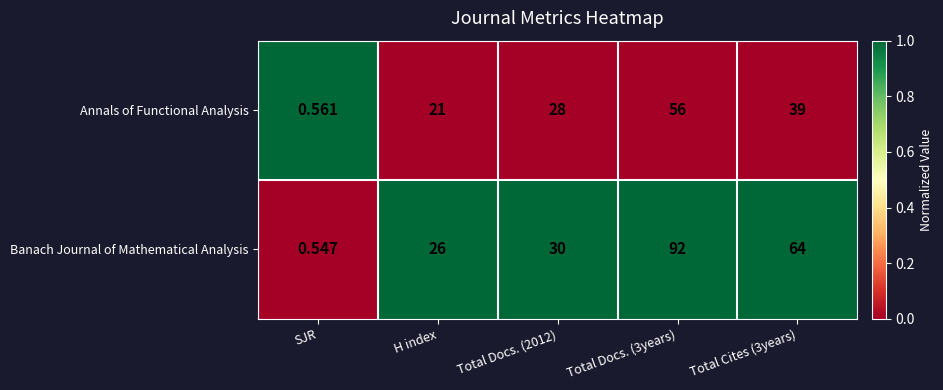

What is the greatest value displayed?

92.0